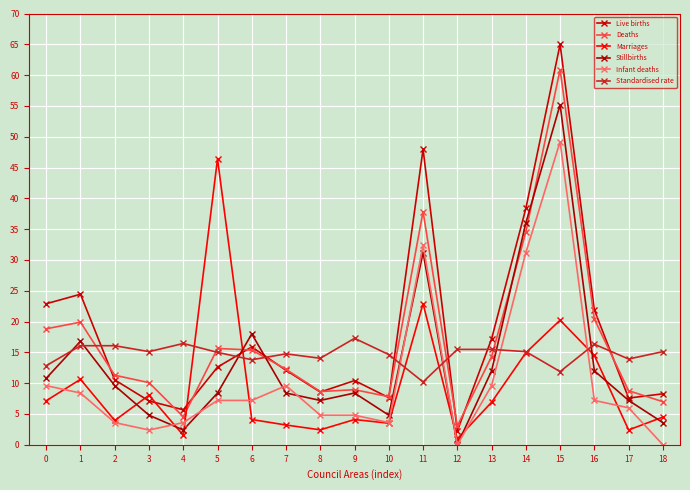

What is the difference between the maximum and minimum values in the Deaths series?

57.9